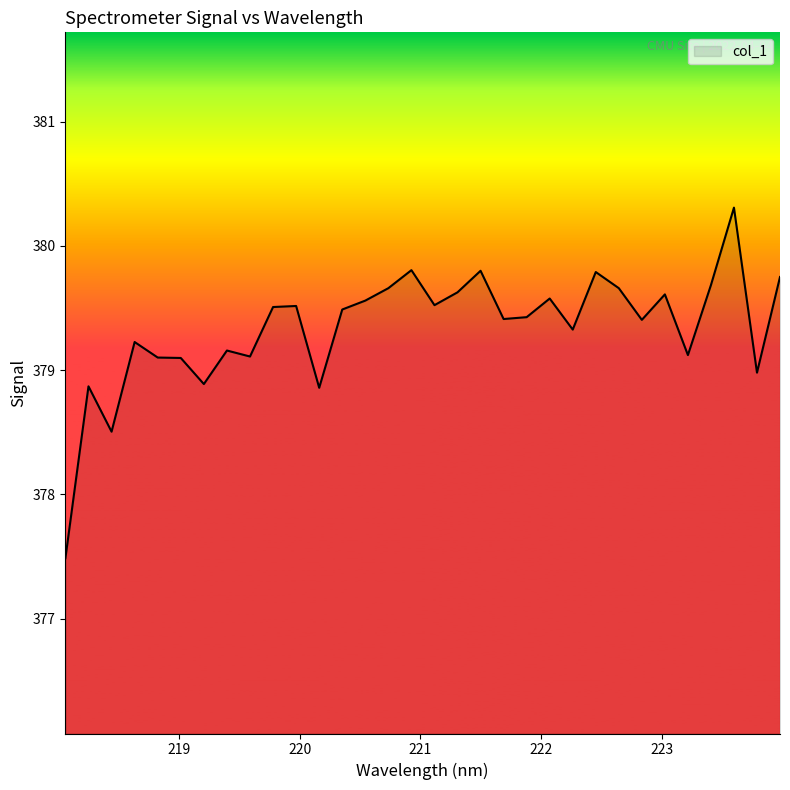

What is the greatest value displayed?

380.3